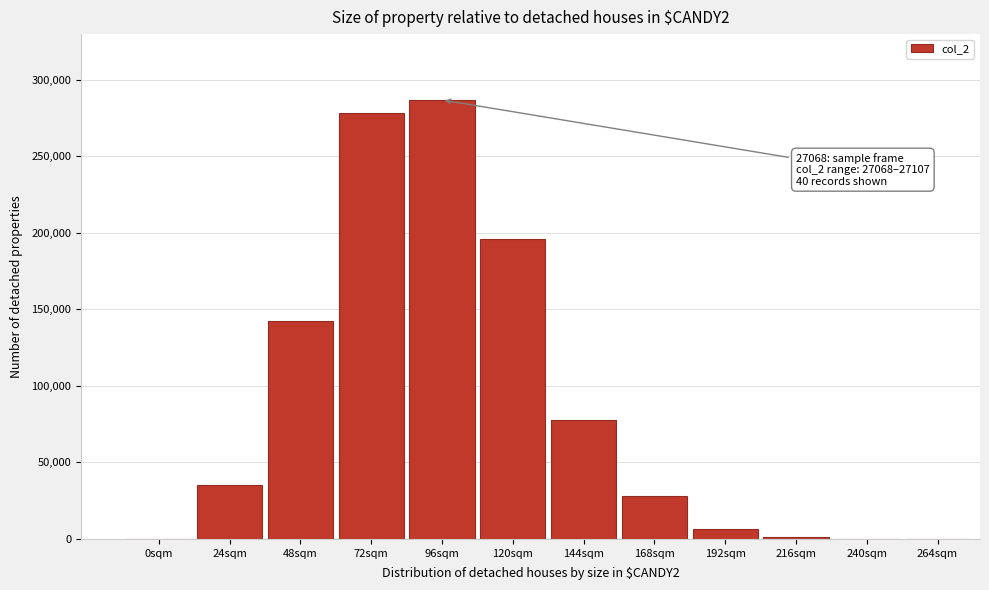

Approximately how many times larger is the value at 144sqm compared to 192sqm?

11.6